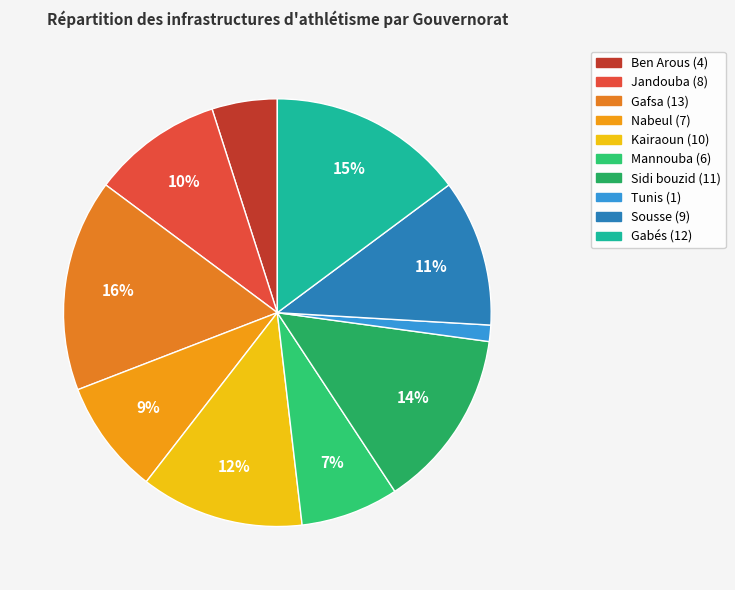

Is Gafsa the majority of the pie?

No